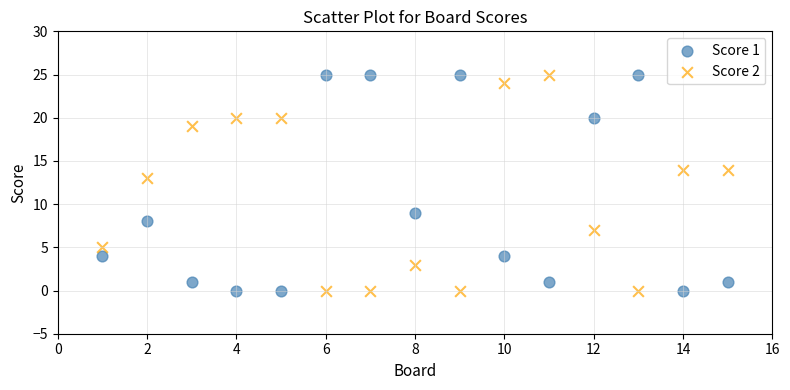

Across all series, what Y value is closest to 12?

13